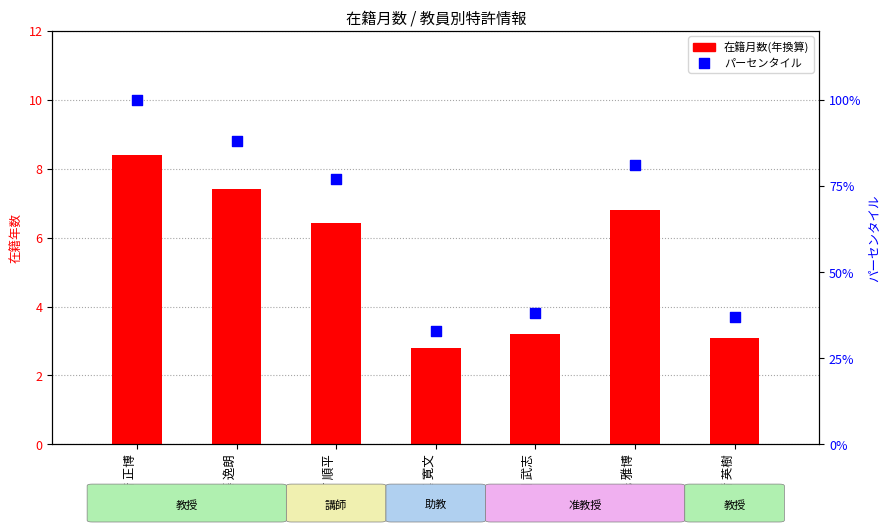

Which series has the largest total across all categories?

在籍月数パーセンタイル